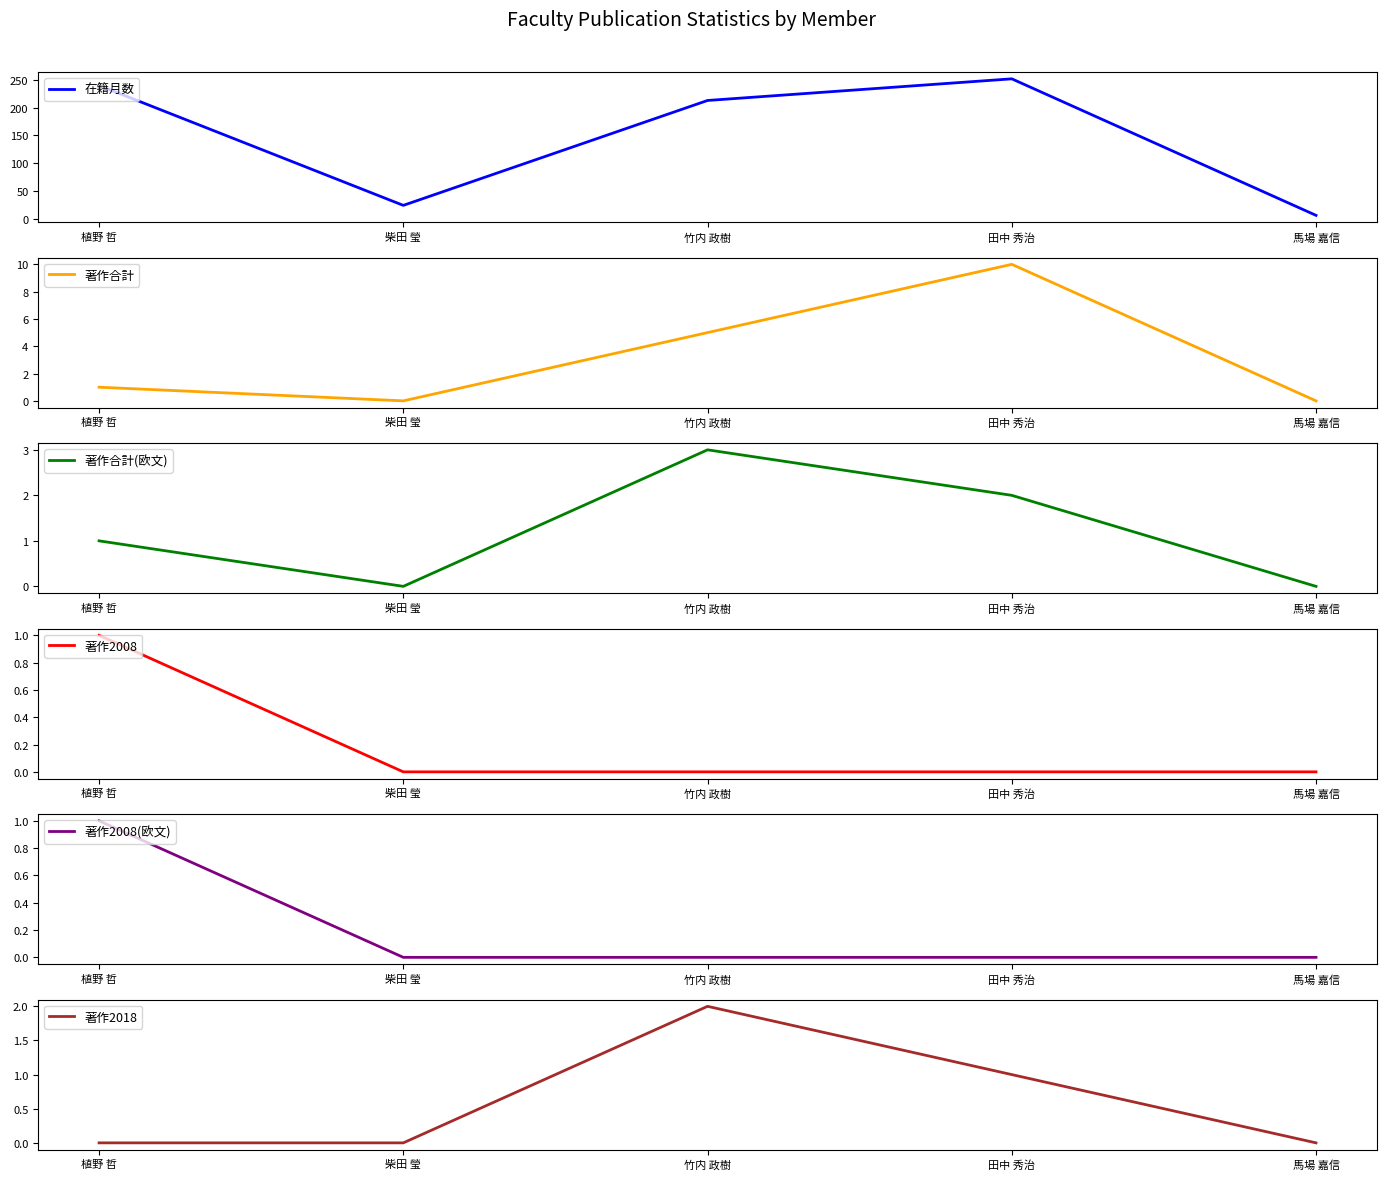

What is the label of the 2nd point from the right?

田中 秀治